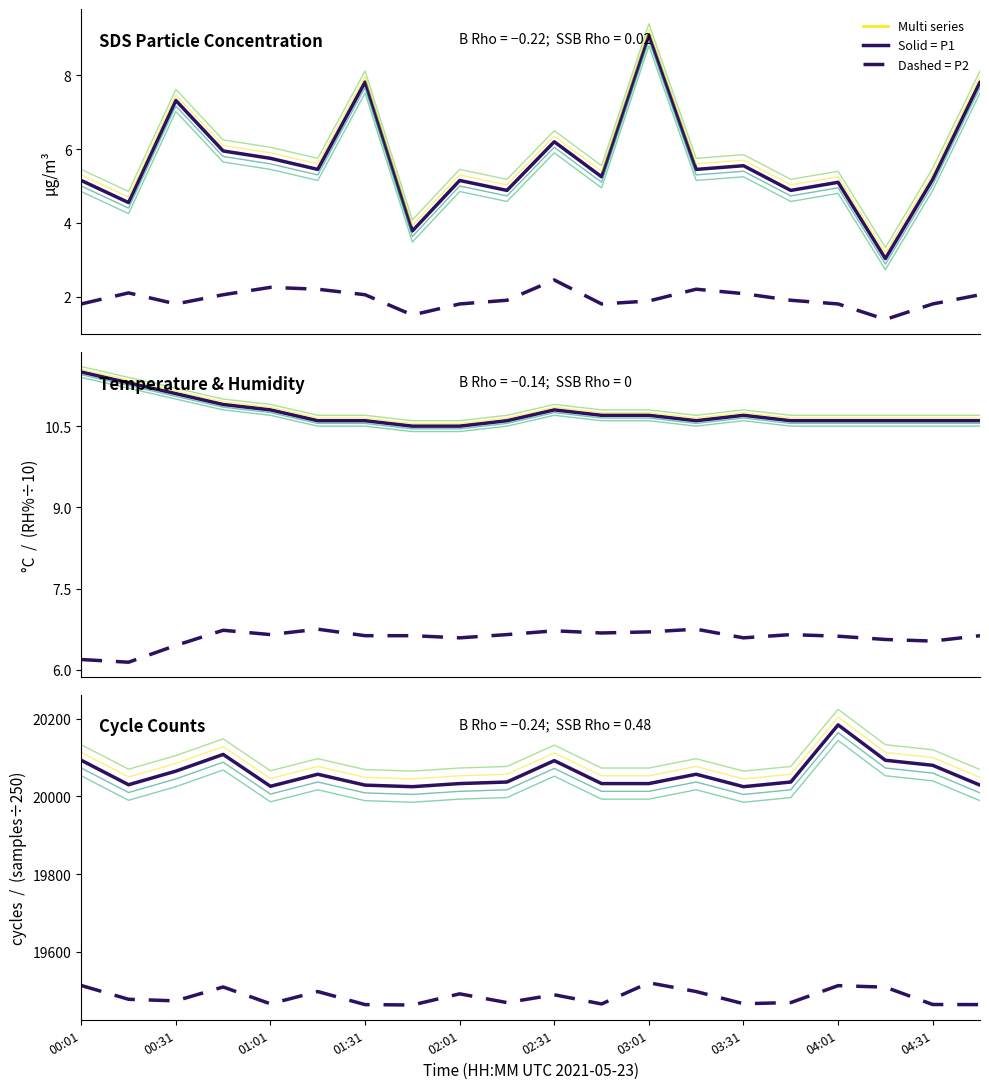

List the labels in order of SDS_P2 value, smallest first.

17, 03:31, 00:01, 01:01, 04:01, 11, 16, 18, 12, 04:31, 15, 01:31, 03:01, 19, 14, 00:31, 02:31, 13, 02:01, 10